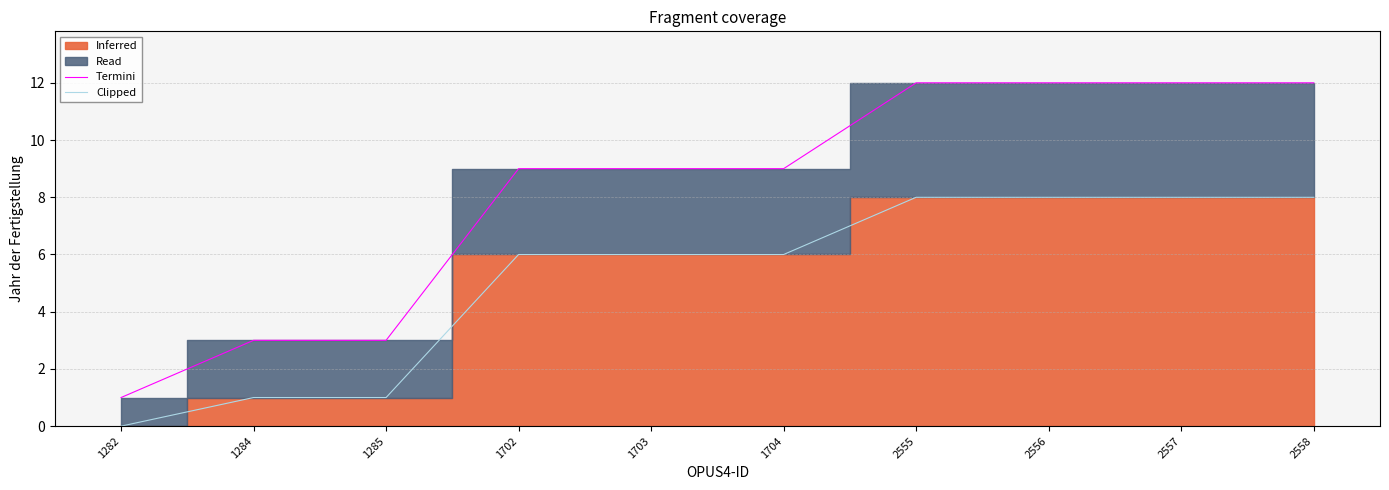

The Termini series shows 9 at 1703. True or false?

True